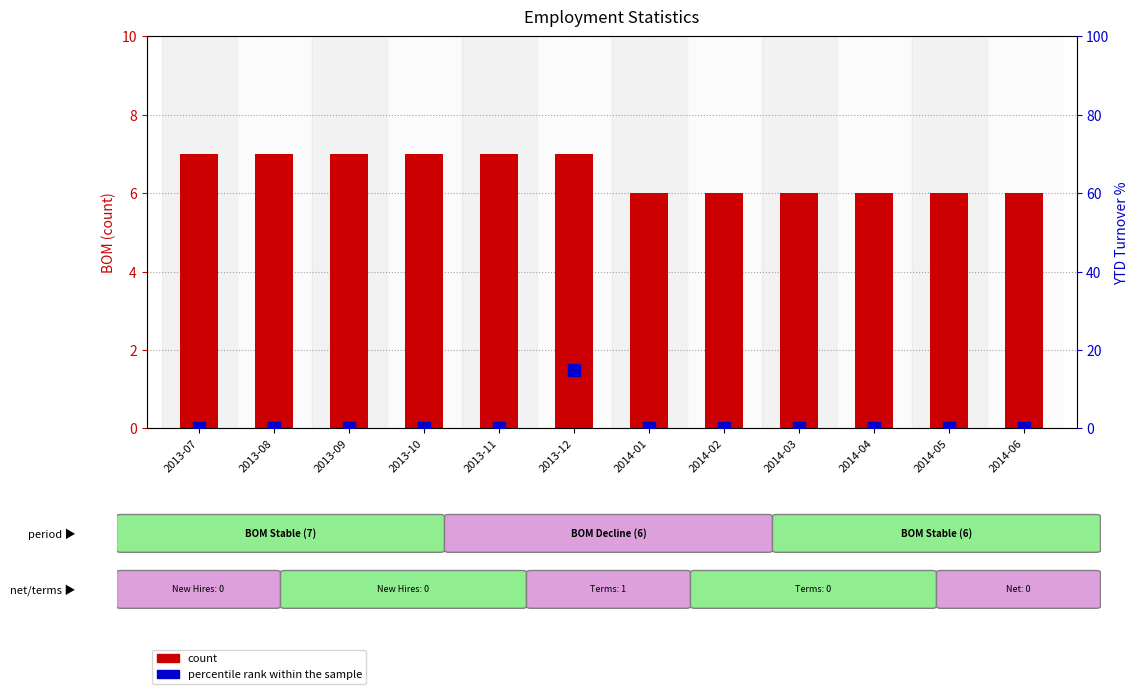

Rank the series by their average value, from highest to lowest.

count, percentile rank within the sample